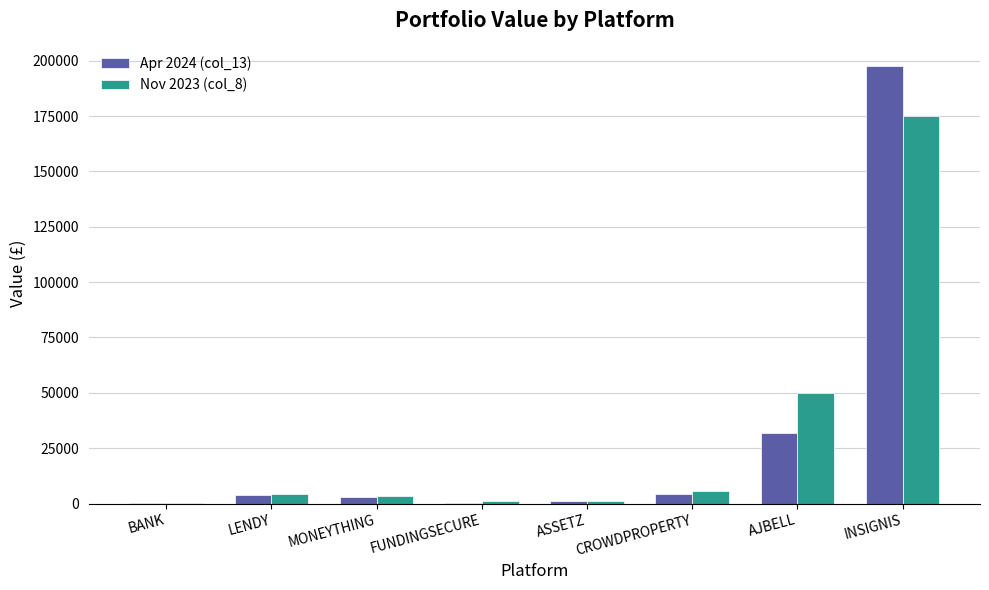

At which label is Nov 2023 (col_8) closest to 87690?

AJBELL